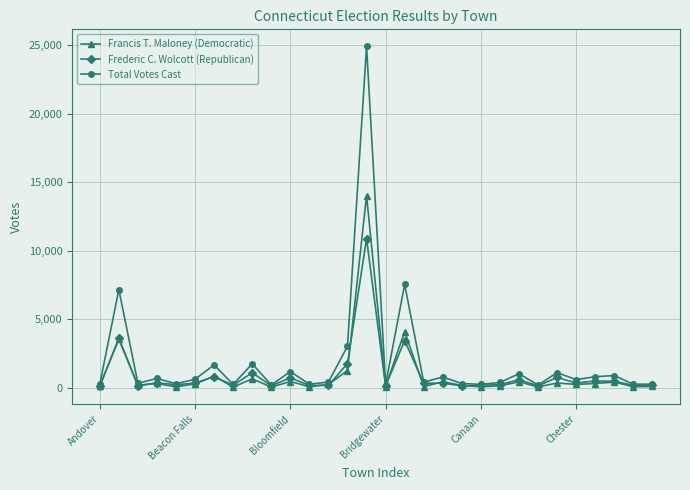

True or false: Total Votes Cast has more than 2 interior local peaks.

True